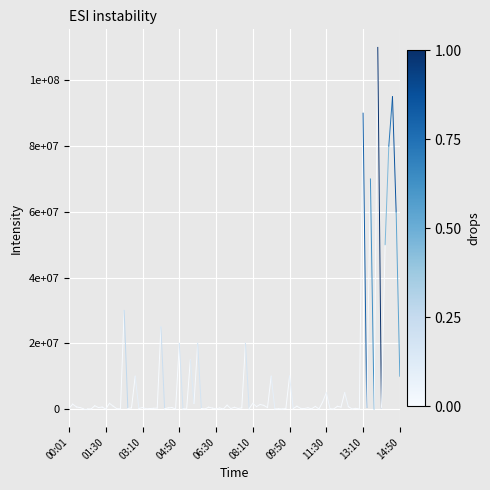

Which has a higher value, 00:01 or 01:30?

01:30